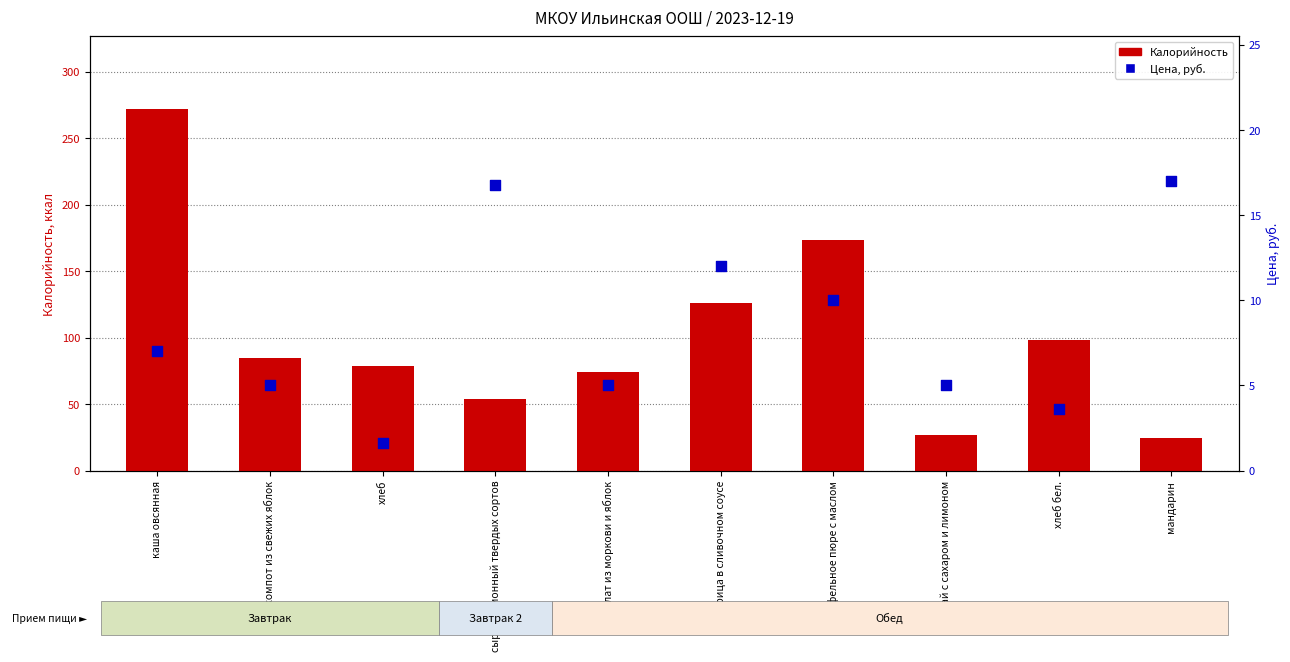

Is the value of Калорийность at хлеб бел. greater than the value of Цена, руб. at хлеб бел.?

Yes